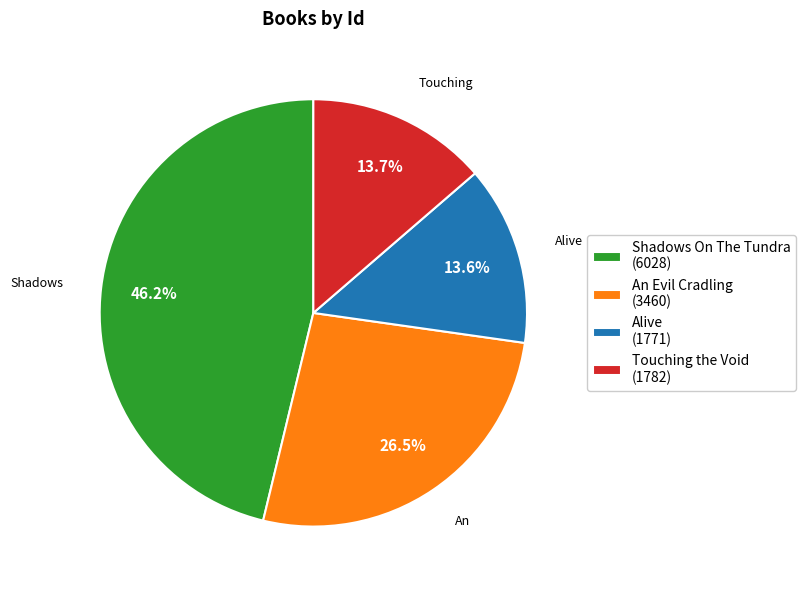

Is there a majority slice in this chart?

No